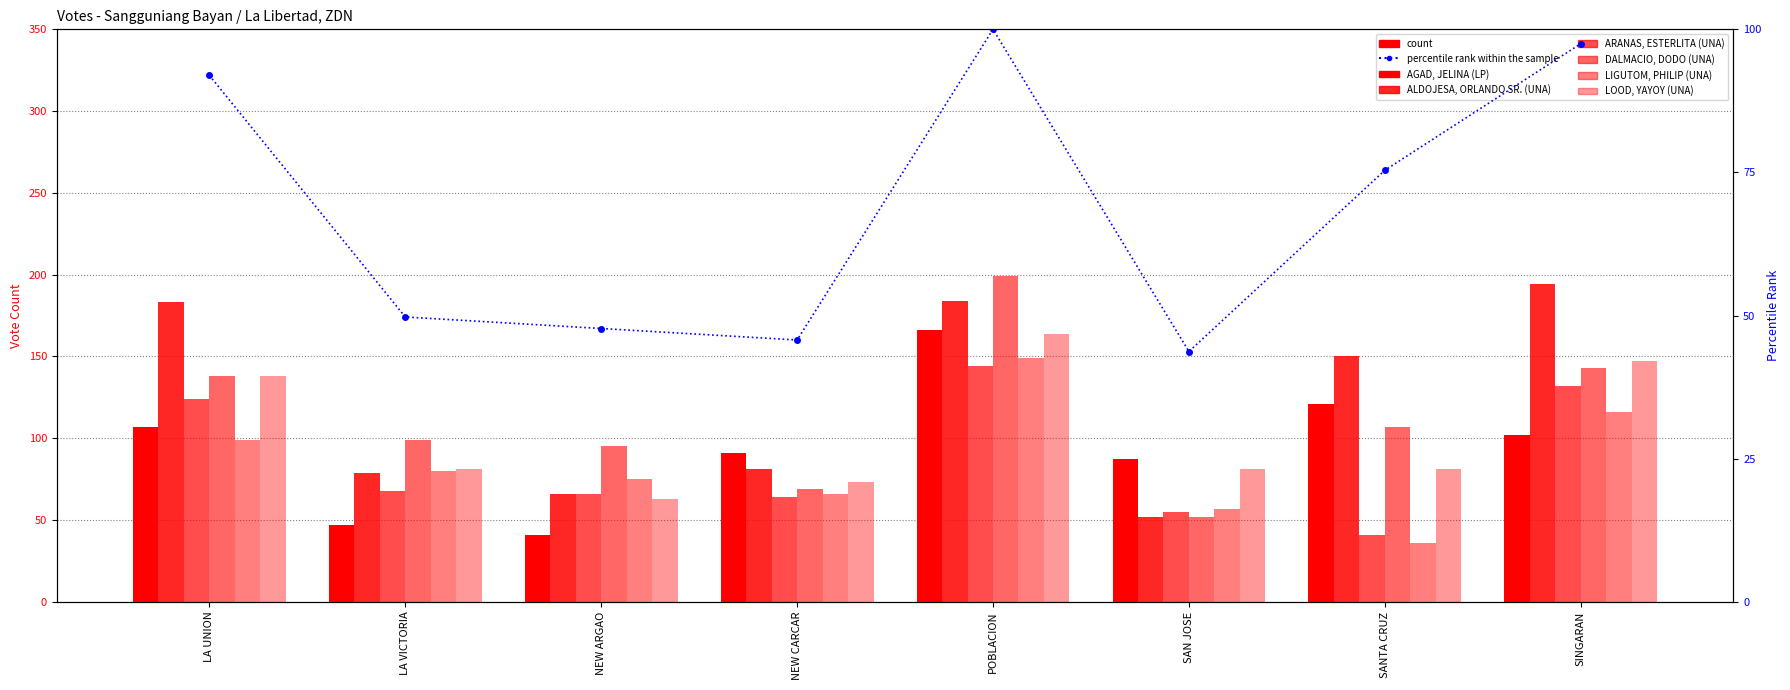

At which category is the sum across all series the highest?

POBLACION